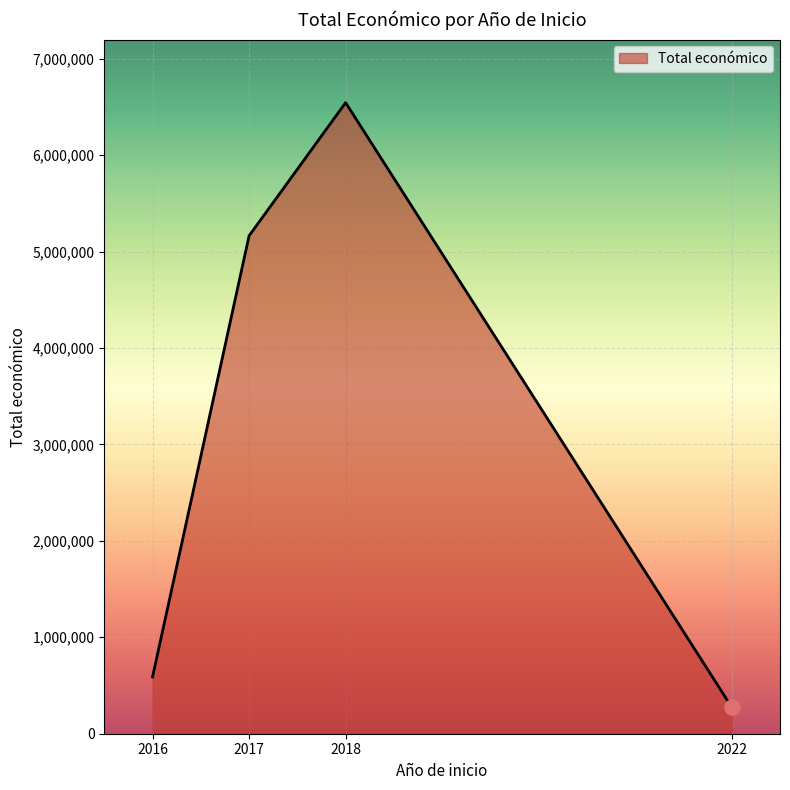

Approximately how many times larger is the value at 2022 compared to 2017?

0.1